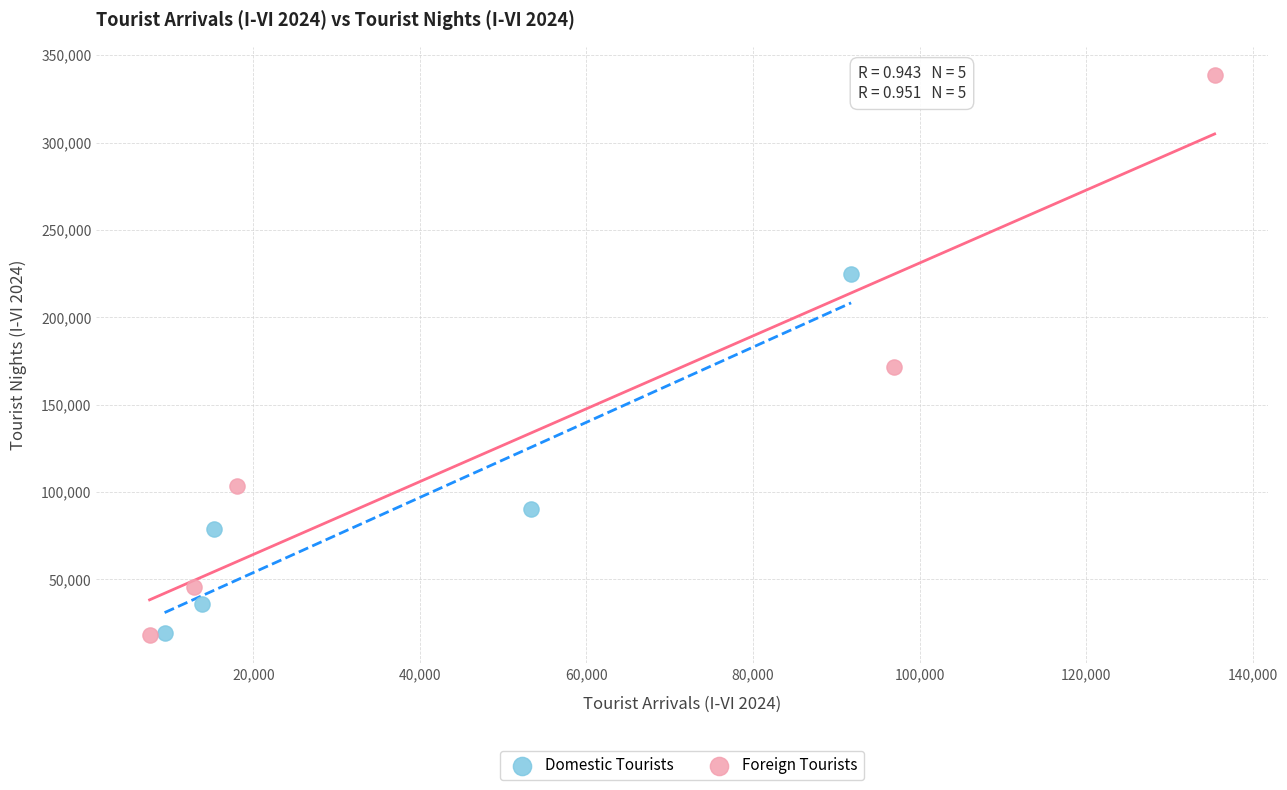

Which series has the widest spread of Y values?

Foreign Tourists